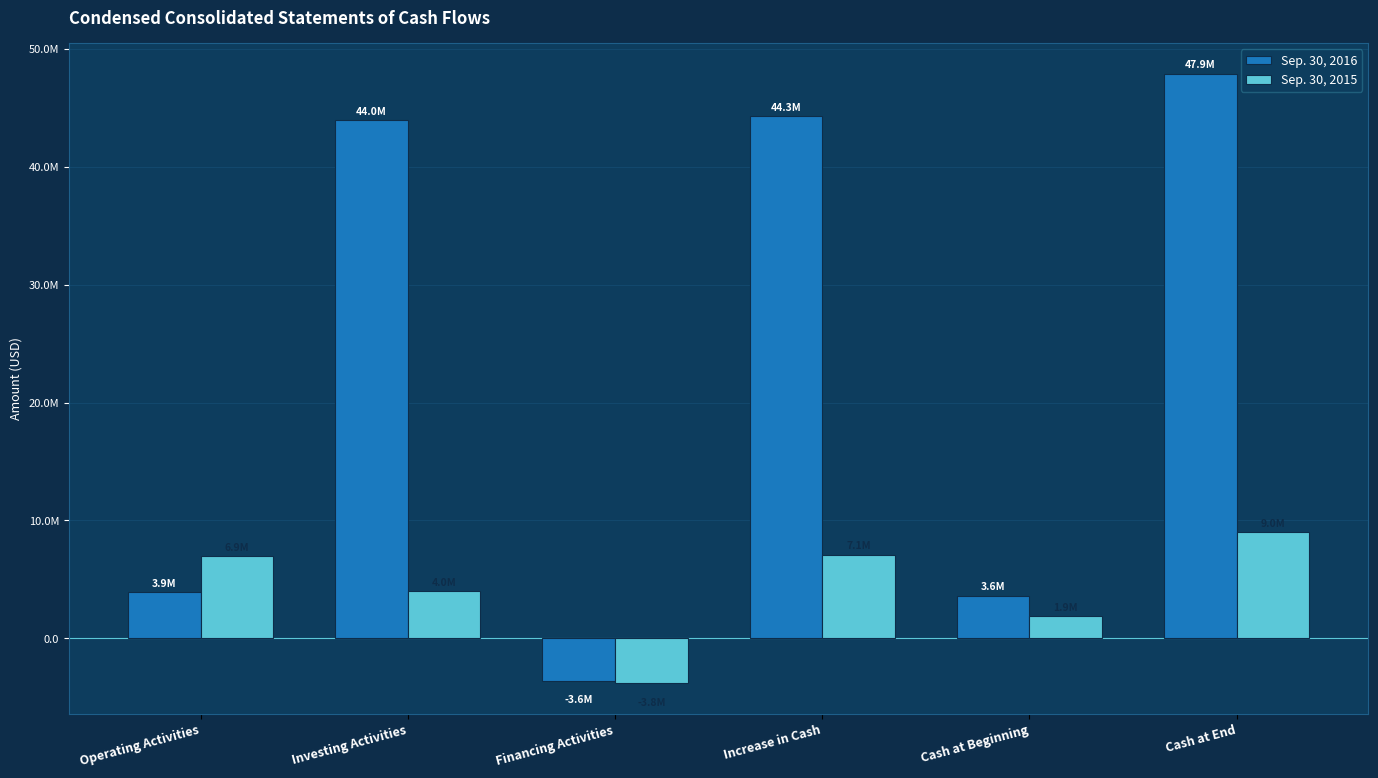

What are all the series names shown in the legend?

Sep. 30, 2016, Sep. 30, 2015